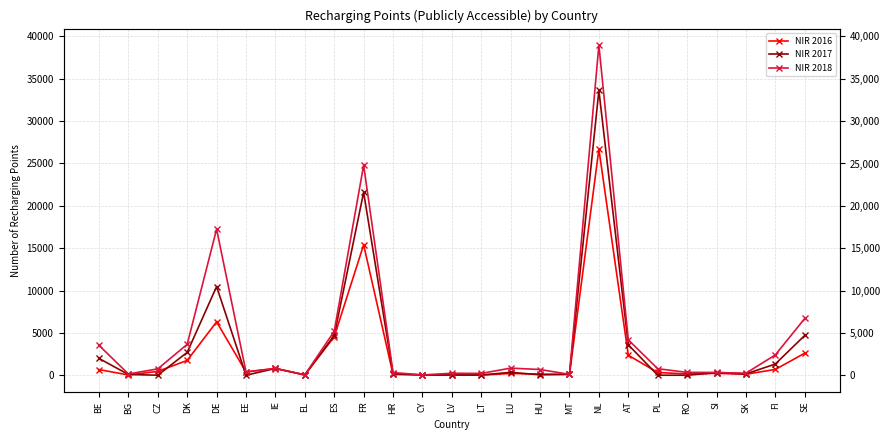

Which series has the largest total across all categories?

NIR 2018